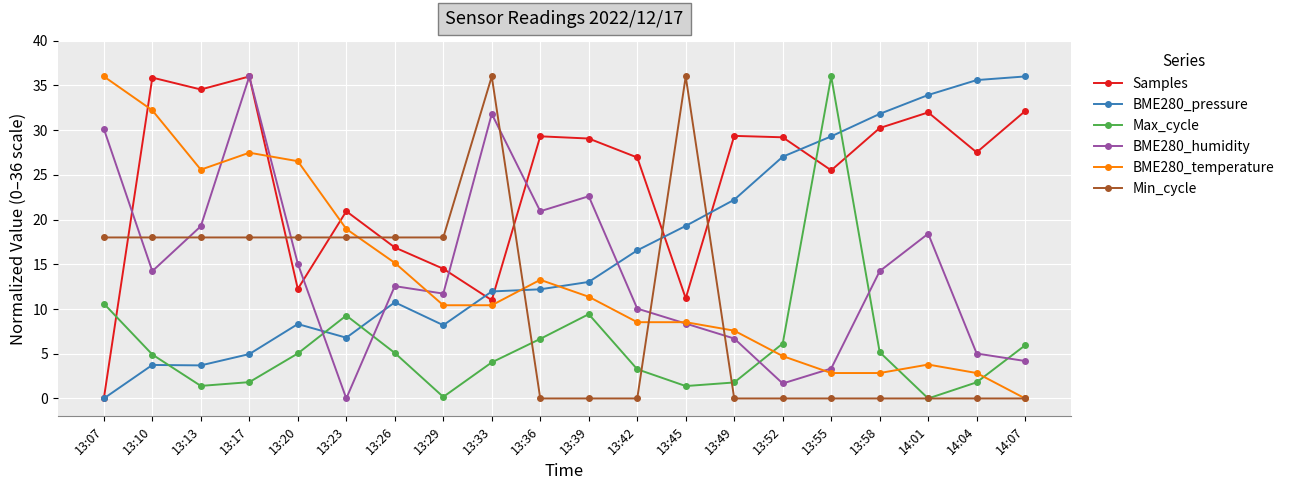

Is the value of BME280_temperature at 13:33 greater than the value of Max_cycle at 13:45?

Yes